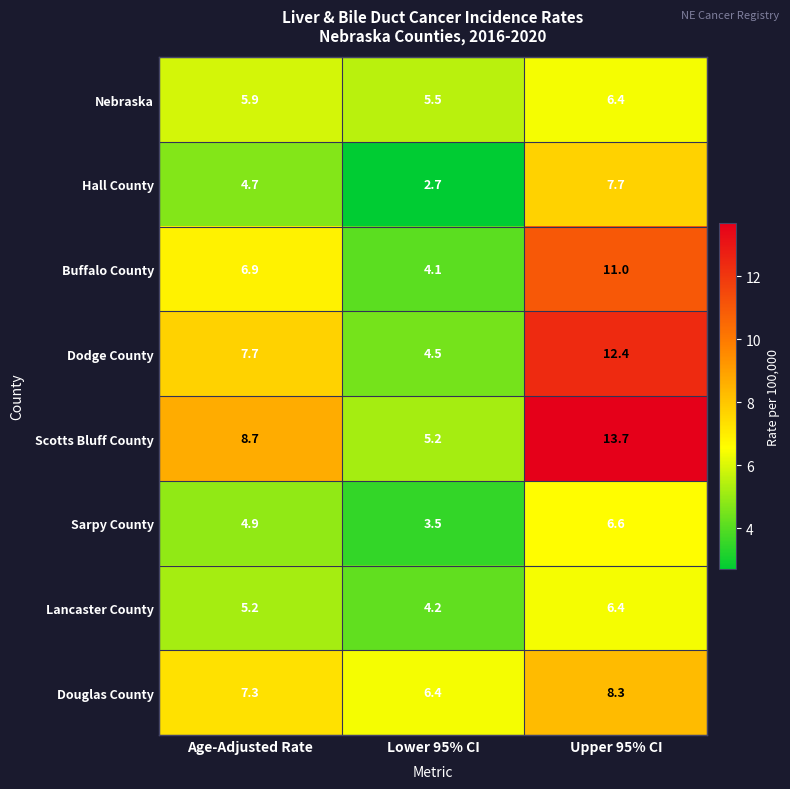

At which category is the sum across all series the highest?

Upper 95% CI